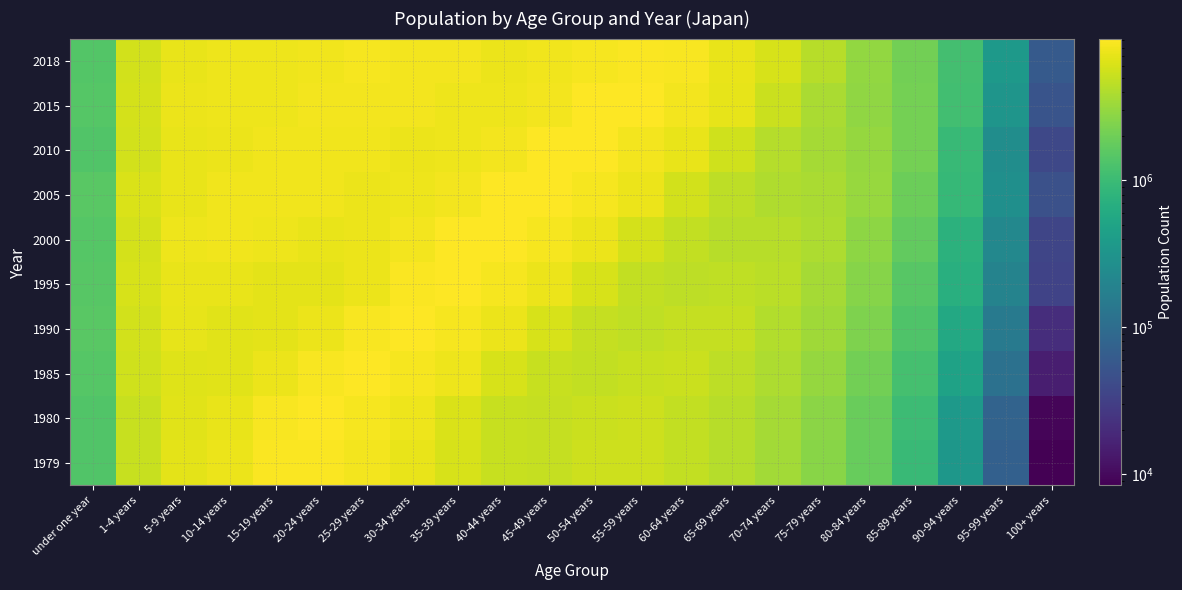

Reading left to right, list all the values displayed in this chart.

1979: under one year=1376000	1-4 years=5107662	5-9 years=6864992	10-14 years=7467431	15-19 years=8774667	20-24 years=8929027	25-29 years=8214179	30-34 years=7320191	35-39 years=5981097	40-44 years=5079394	45-49 years=4989346	50-54 years=5395524	55-59 years=5373134	60-64 years=4801710	65-69 years=4266325	70-74 years=3508816	75-79 years=2642115	80-84 years=1810619	85-89 years=975294	90-94 years=339744	95-99 years=71254	100+ years=8358
1980: under one year=1387592	1-4 years=5191967	5-9 years=6666082	10-14 years=7366026	15-19 years=8611758	20-24 years=8997678	25-29 years=8420594	30-34 years=7641161	35-39 years=6161834	40-44 years=5146247	45-49 years=4930836	50-54 years=5319009	55-59 years=5423387	60-64 years=4865045	65-69 years=4325985	70-74 years=3587660	75-79 years=2712275	80-84 years=1853936	85-89 years=1014165	90-94 years=364903	95-99 years=77294	100+ years=9310
1985: under one year=1457000	1-4 years=5592372	5-9 years=6625632	10-14 years=6790484	15-19 years=7498488	20-24 years=8636801	25-29 years=9035645	30-34 years=8393516	35-39 years=7627450	40-44 years=6093312	45-49 years=5082784	50-54 years=4842673	55-59 years=5172606	60-64 years=5230451	65-69 years=4555334	70-74 years=3922448	75-79 years=3043264	80-84 years=2066039	85-89 years=1166783	90-94 years=478008	95-99 years=114127	100+ years=14957
1990: under one year=1537000	1-4 years=5775000	5-9 years=7068000	10-14 years=6694000	15-19 years=6910000	20-24 years=7624000	25-29 years=8662000	30-34 years=9070000	35-39 years=8358000	40-44 years=7600000	45-49 years=6006000	50-54 years=4992000	55-59 years=4714000	60-64 years=4961000	65-69 years=4940000	70-74 years=4125999	75-79 years=3371000	80-84 years=2351146	85-89 years=1349333	90-94 years=580251	95-99 years=150496	100+ years=21077
1995: under one year=1475990	1-4 years=6054875	5-9 years=7375960	10-14 years=7294788	15-19 years=7010351	20-24 years=7020389	25-29 years=7583792	30-34 years=8918195	35-39 years=9190371	40-44 years=8478260	45-49 years=7485773	50-54 years=5969413	55-59 years=4913335	60-64 years=4570327	65-69 years=4728330	70-74 years=4451633	75-79 years=3573206	80-84 years=2603800	85-89 years=1492144	90-94 years=687466	95-99 years=191549	100+ years=33864
2000: under one year=1465117	1-4 years=5821197	5-9 years=7729066	10-14 years=7841535	15-19 years=7725878	20-24 years=7303562	25-29 years=7447061	30-34 years=8084642	35-39 years=9142886	40-44 years=9235513	45-49 years=8447337	50-54 years=7595021	55-59 years=5948200	60-64 years=4837094	65-69 years=4400351	70-74 years=4332730	75-79 years=3911569	80-84 years=2826797	85-89 years=1735161	90-94 years=755823	95-99 years=219036	100+ years=35750
2005: under one year=1542576	1-4 years=6155157	5-9 years=7405187	10-14 years=7856095	15-19 years=7967625	20-24 years=7945167	25-29 years=7580882	30-34 years=7672424	35-39 years=8222362	40-44 years=9210644	45-49 years=9237406	50-54 years=8392024	55-59 years=7468070	60-64 years=5770500	65-69 years=4592166	70-74 years=4041164	75-79 years=3767030	80-84 years=3106984	85-89 years=1907280	90-94 years=908907	95-99 years=273923	100+ years=47552
2010: under one year=1395812	1-4 years=5773272	5-9 years=7338075	10-14 years=7497140	15-19 years=7937864	20-24 years=7894693	25-29 years=7857872	30-34 years=7461564	35-39 years=7659196	40-44 years=8107290	45-49 years=9071931	50-54 years=9086671	55-59 years=8237780	60-64 years=7247819	65-69 years=5540089	70-74 years=4253820	75-79 years=3548247	80-84 years=3024865	85-89 years=2108301	90-94 years=932449	95-99 years=259299	100+ years=38151
2015: under one year=1450087	1-4 years=5807007	5-9 years=7507662	10-14 years=7633735	15-19 years=7794097	20-24 years=8248965	25-29 years=8233399	30-34 years=8110213	35-39 years=7671006	40-44 years=7723915	45-49 years=8161973	50-54 years=9011406	55-59 years=9006380	60-64 years=8119984	65-69 years=7045112	70-74 years=5221841	75-79 years=3824307	80-84 years=2909531	85-89 years=2112113	90-94 years=1109471	95-99 years=319095	100+ years=50932
2018: under one year=1403527	1-4 years=5797840	5-9 years=7364478	10-14 years=7666665	15-19 years=7769275	20-24 years=7956080	25-29 years=8468894	30-34 years=8142671	35-39 years=8060580	40-44 years=7452559	45-49 years=8019514	50-54 years=8282823	55-59 years=8987592	60-64 years=8565596	65-69 years=7420270	70-74 years=6037363	75-79 years=4337356	80-84 years=3006298	85-89 years=2068362	90-94 years=1140072	95-99 years=371867	100+ years=60329